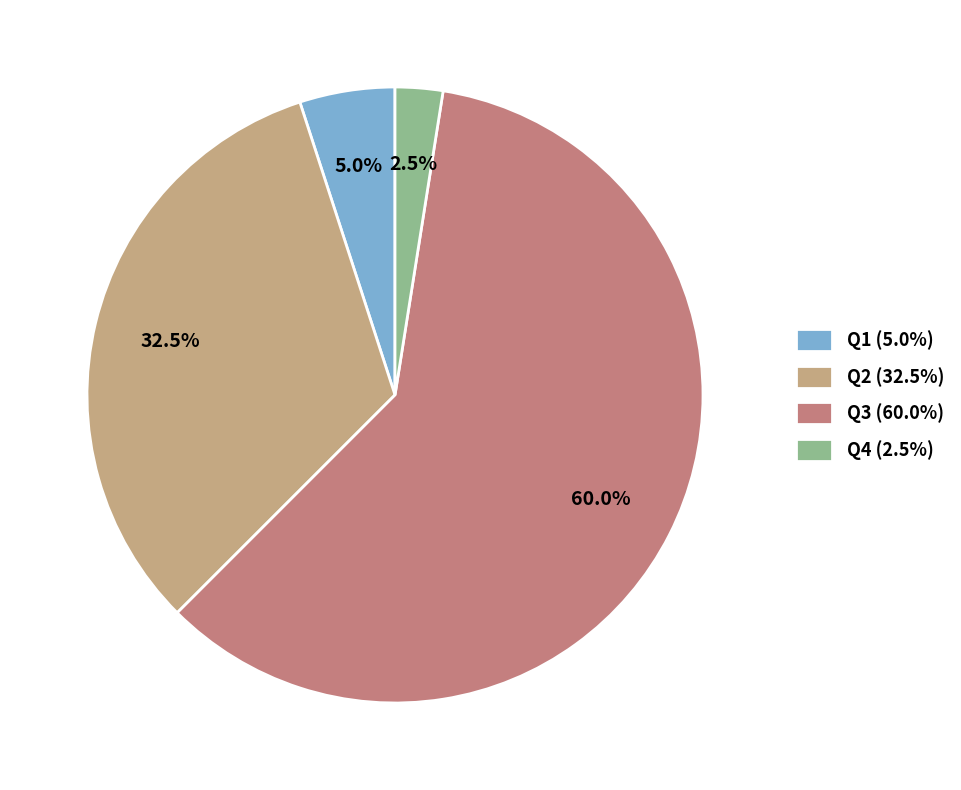

How many segments does this pie chart have?

4